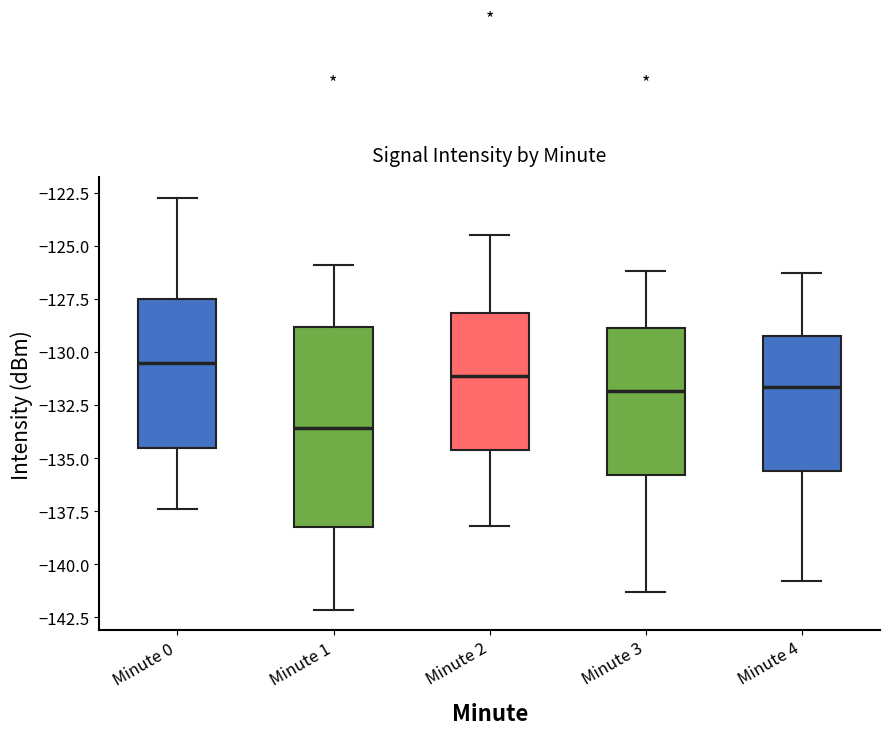

Comparing the boxes themselves (not the whiskers), which one is the tallest?

Minute 1